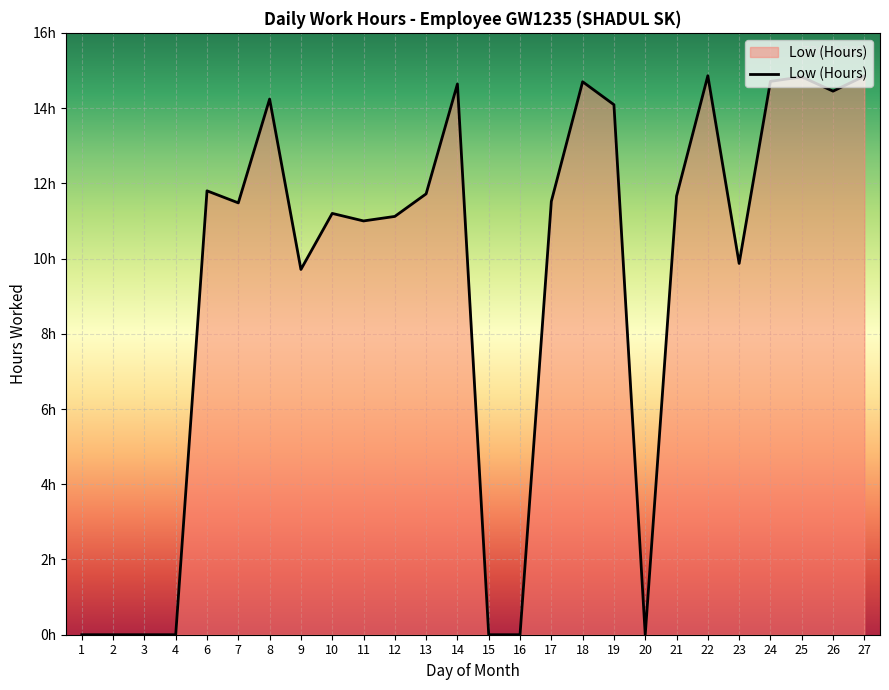

Rank the categories by value from lowest to highest.

1, 2, 3, 4, 15, 16, 20, 9, 23, 11, 12, 10, 7, 17, 21, 13, 6, 19, 8, 26, 14, 18, 24, 25, 27, 22